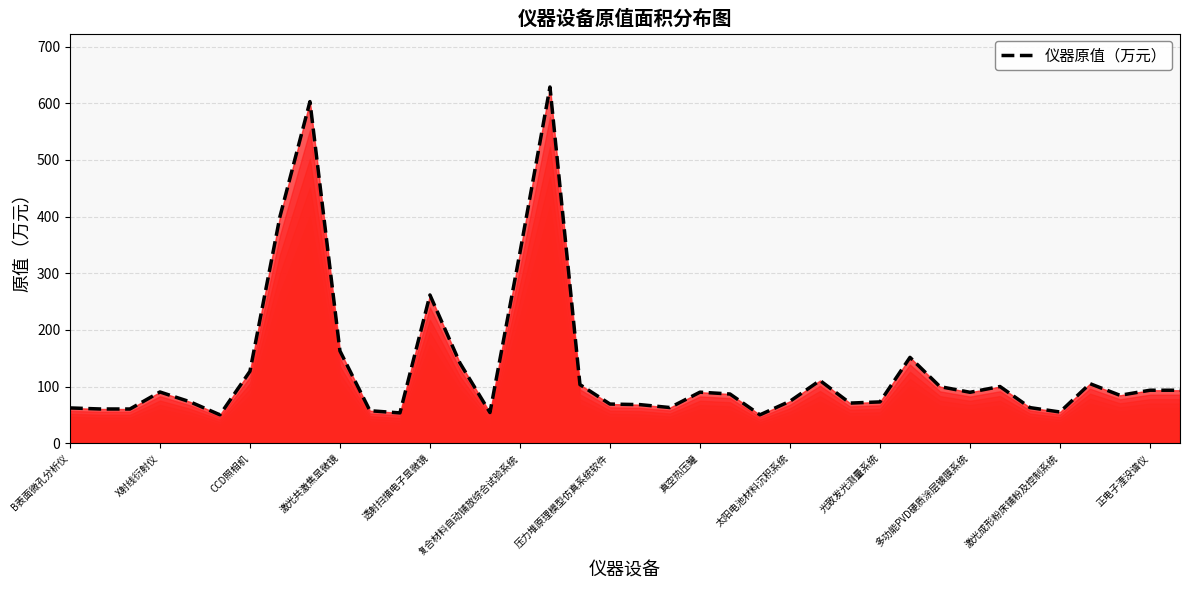

Does the chart display data point markers on the line(s)?

No